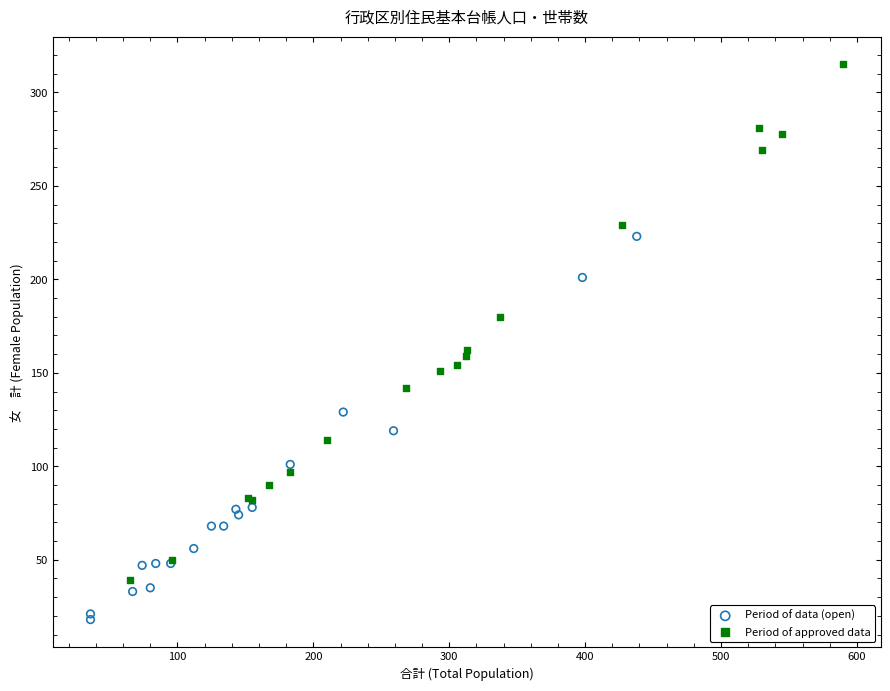

Which series contains the highest Y value?

Period of approved data